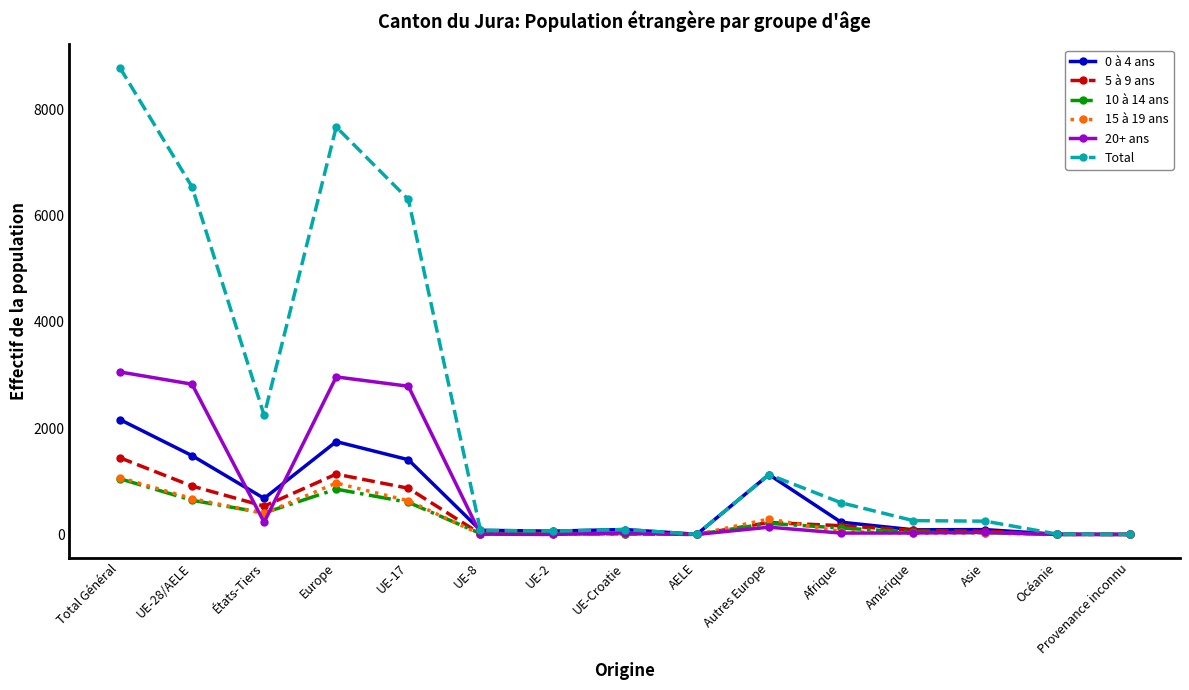

At how many categories does at least one series exceed 4732?

4